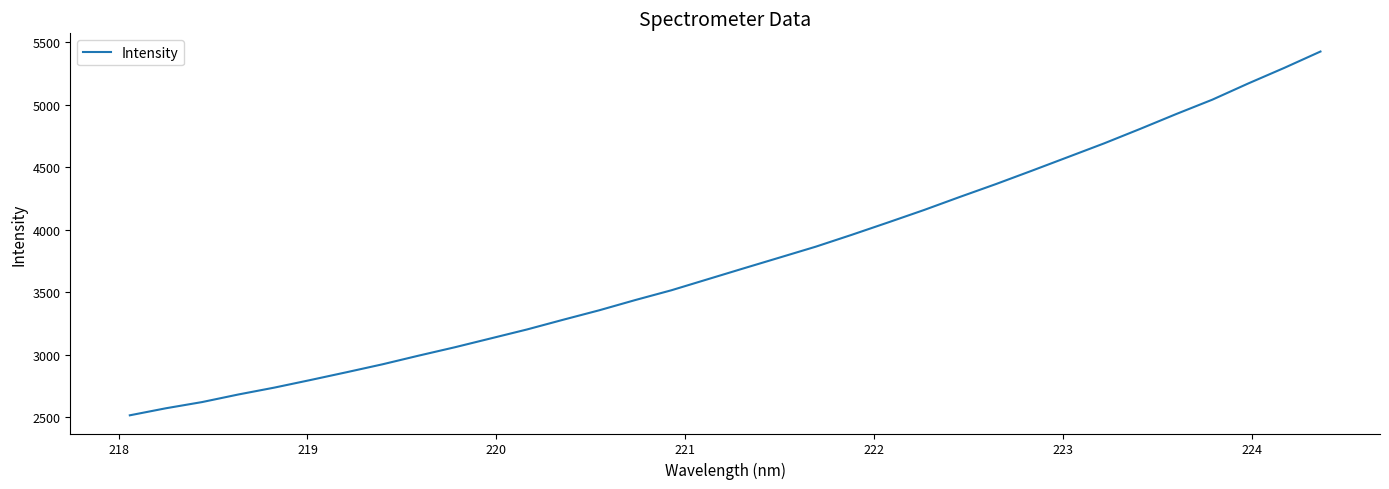

What is the smallest value displayed?

2513.4